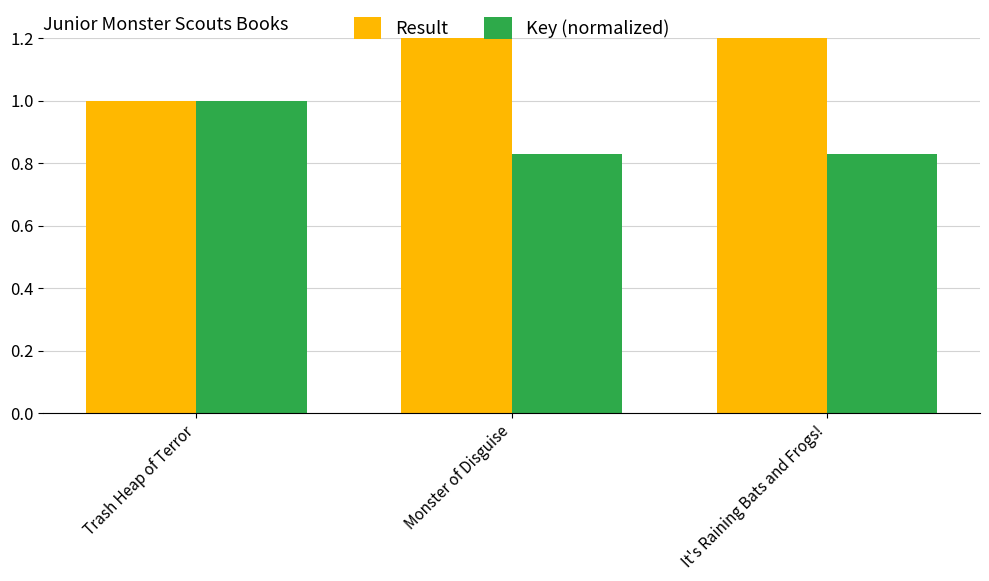

Read the Key (normalized) value at Trash Heap of Terror.

1.0